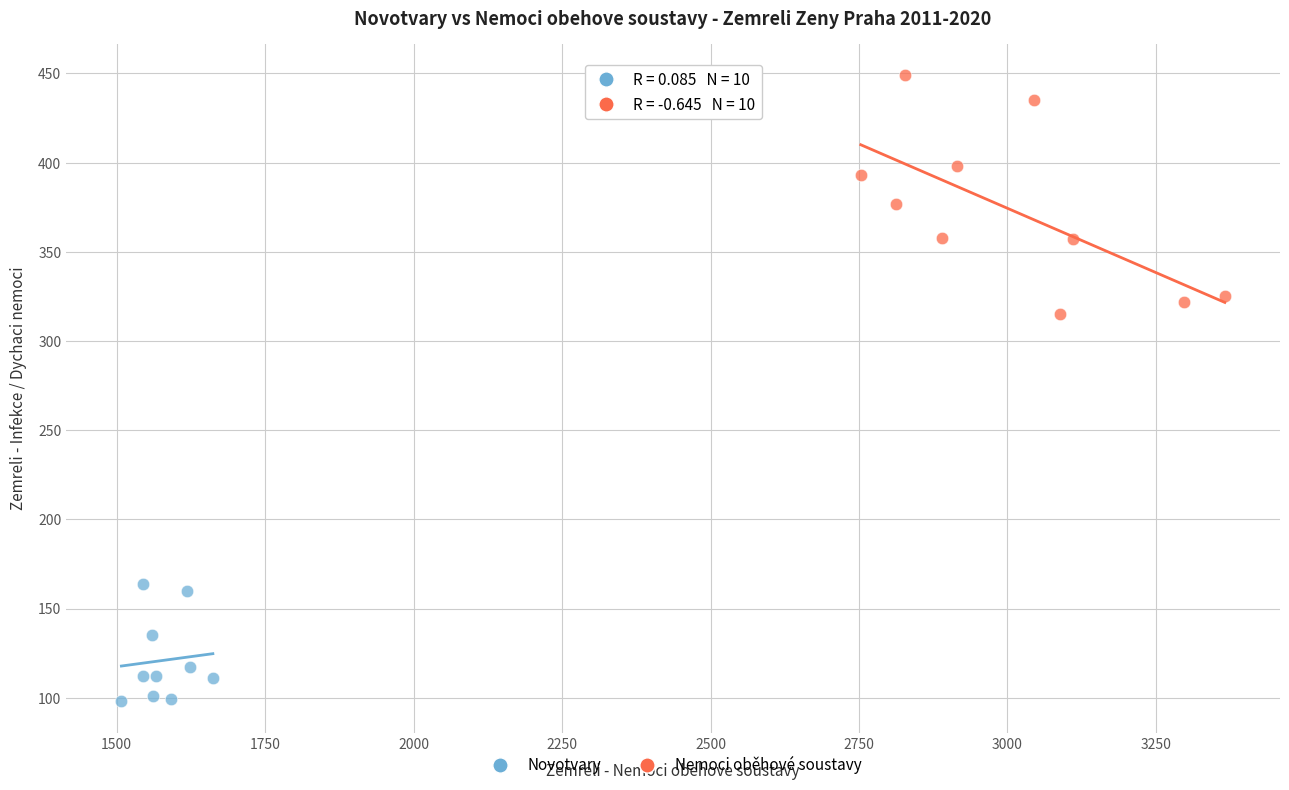

Which series contains the lowest Y value?

Novotvary